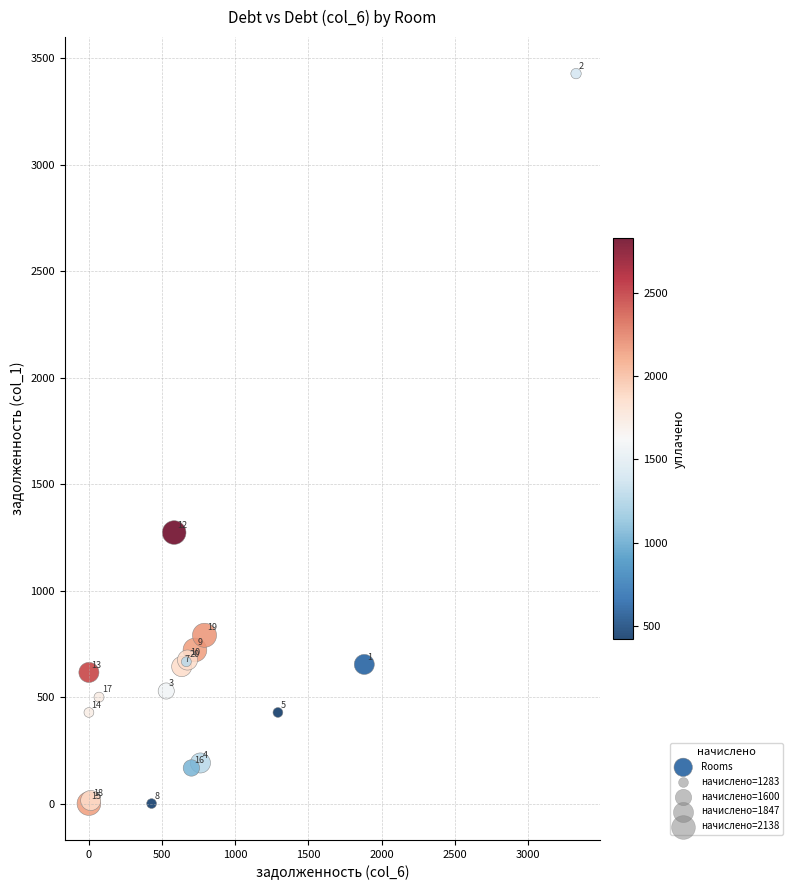

What Y value in the scatter plot is closest to 1713?

1272.4